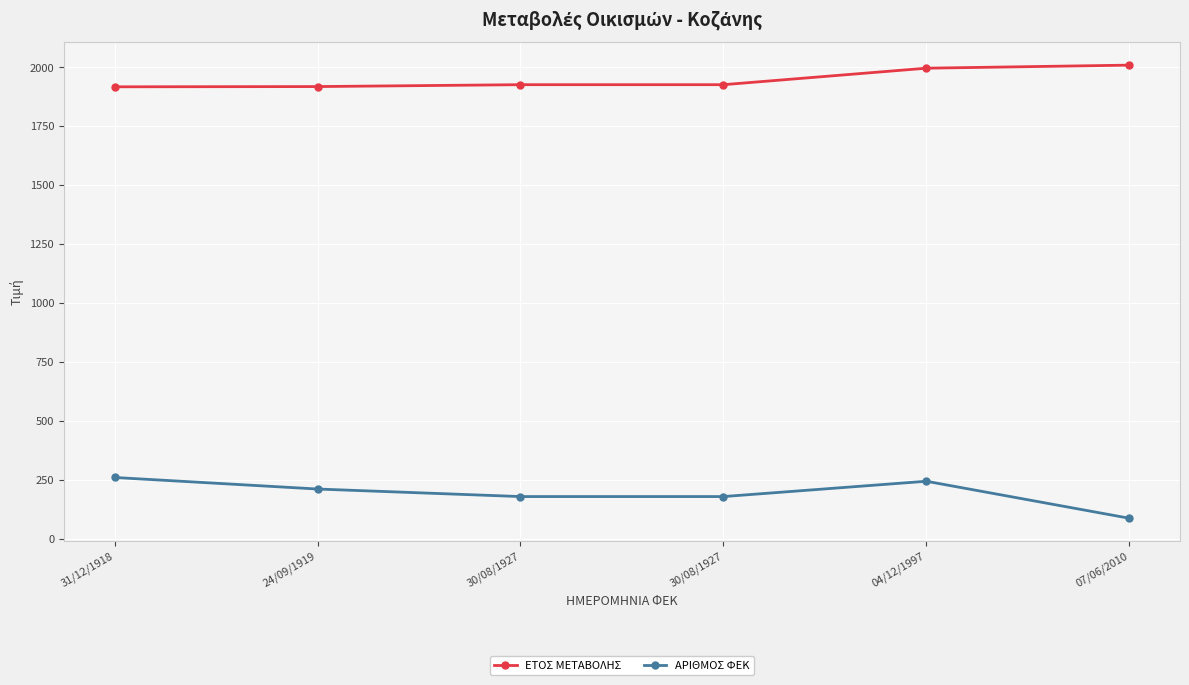

What is the value of the ΑΡΙΘΜΟΣ ΦΕΚ point at the 6th from the left?

87